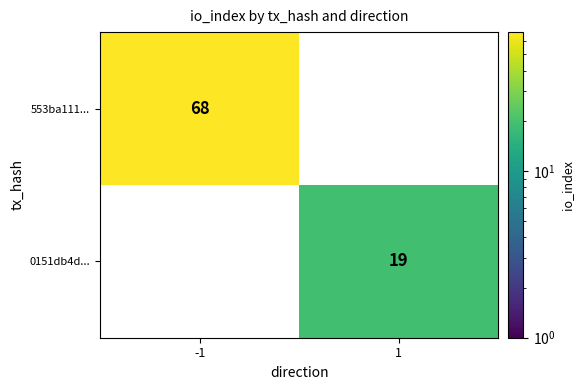

Is it true that 553ba111... equals 97 at -1?

False